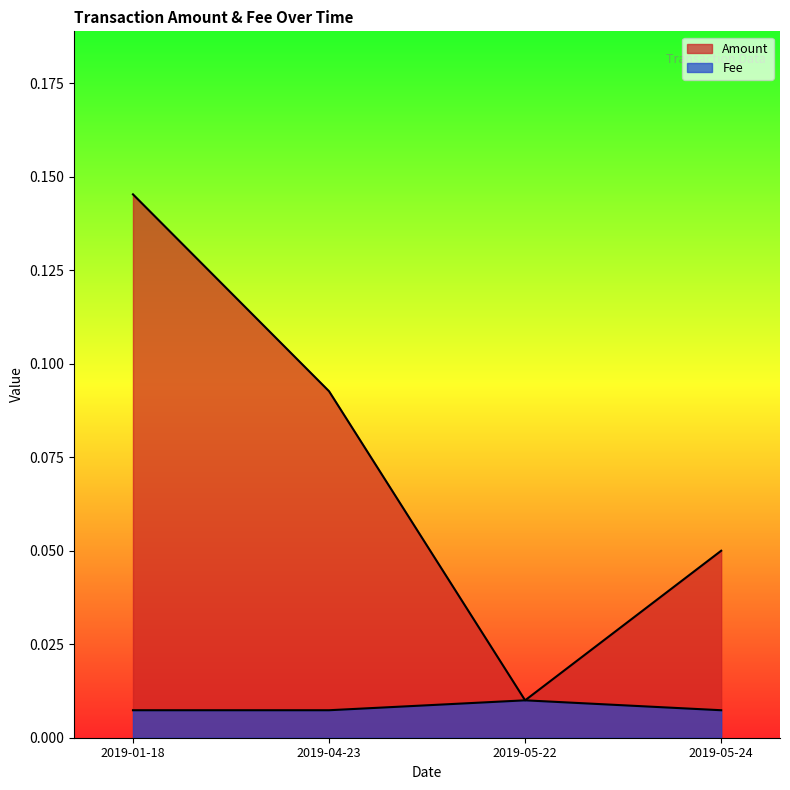

What value does the Amount series have at 2019-04-23?

0.1